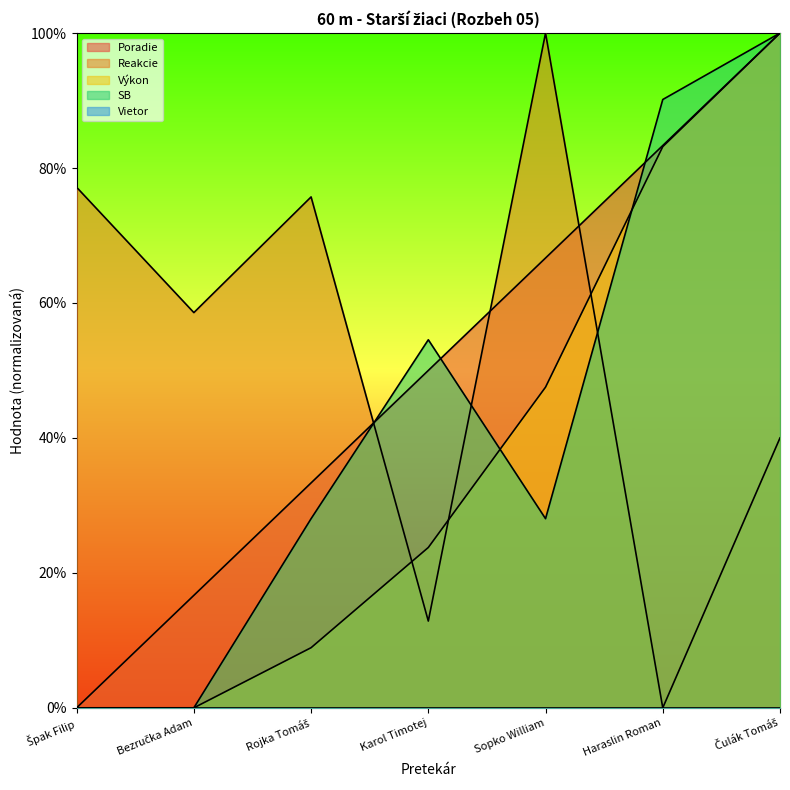

Where is Výkon nearest to the value 50?

Sopko William